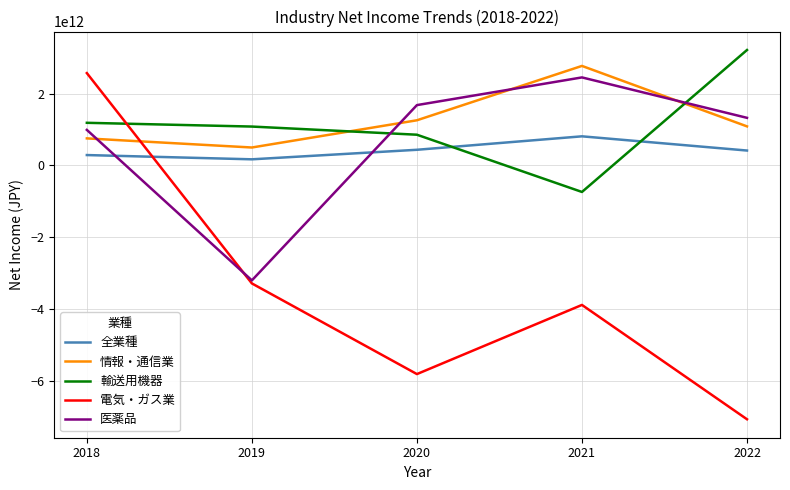

Is the value of 全業種 at 2020 greater than the value of 医薬品 at 2022?

No